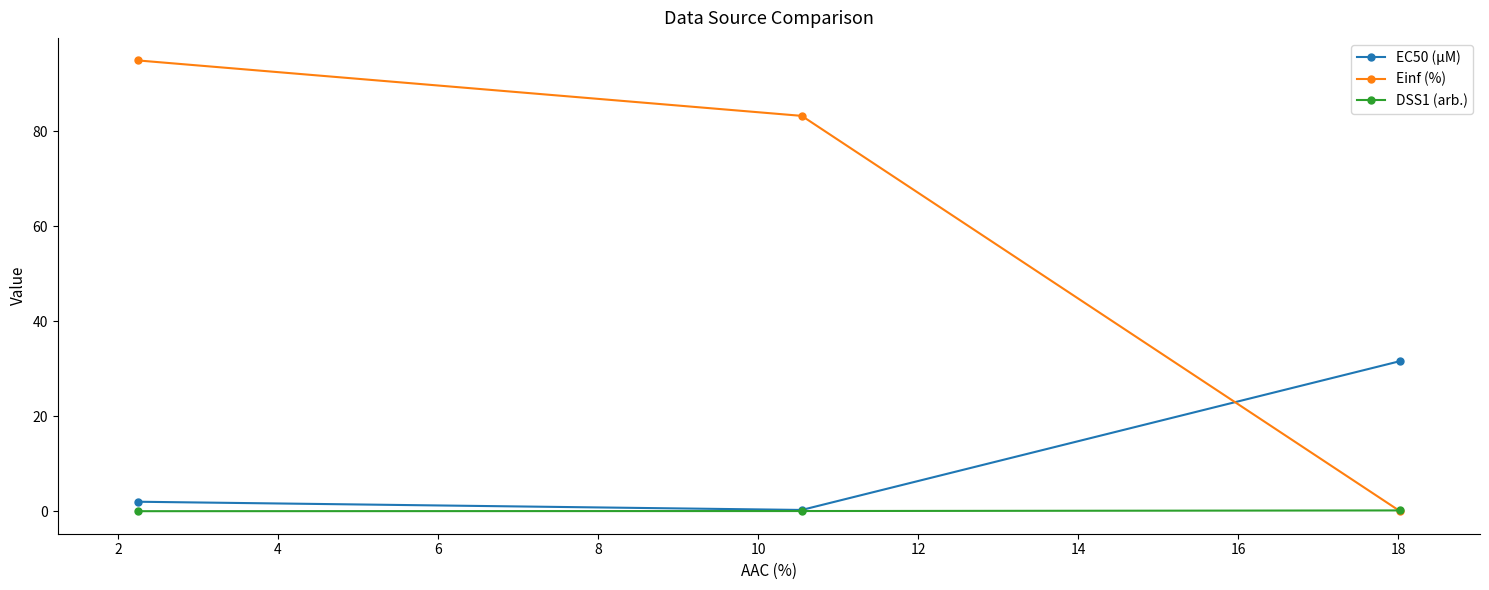

What is the difference between the maximum and minimum values in the EC50 (µM) series?

31.3